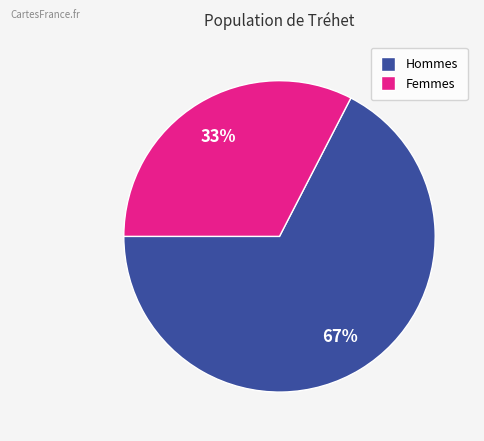

Is there a majority slice in this chart?

Yes